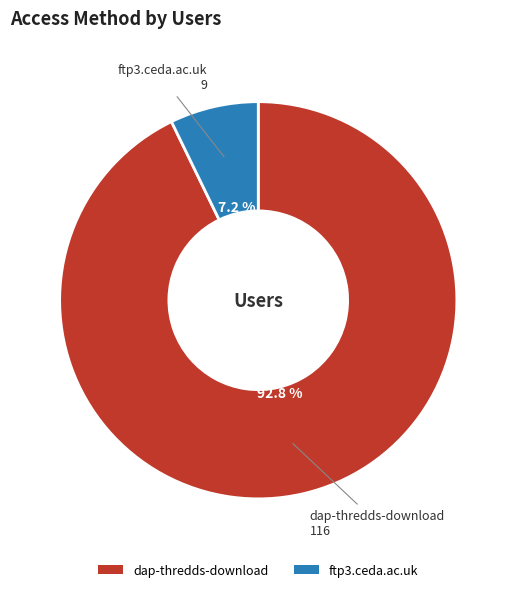

Rank the categories by value from highest to lowest.

dap-thredds-download, ftp3.ceda.ac.uk